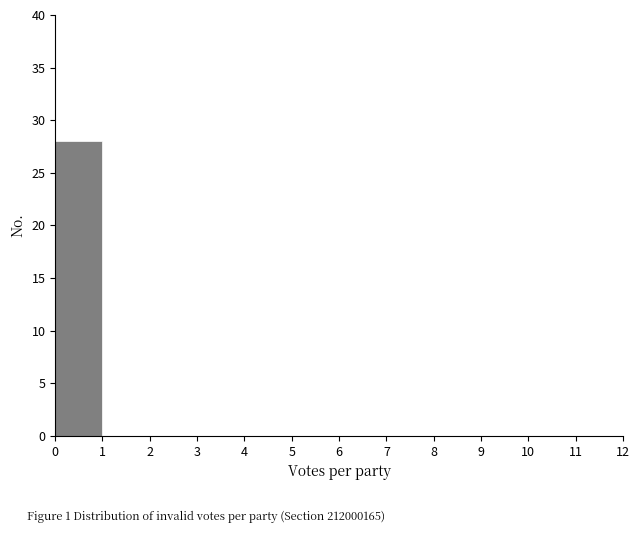

Which range on the x-axis has the tallest bar?

0 to 1